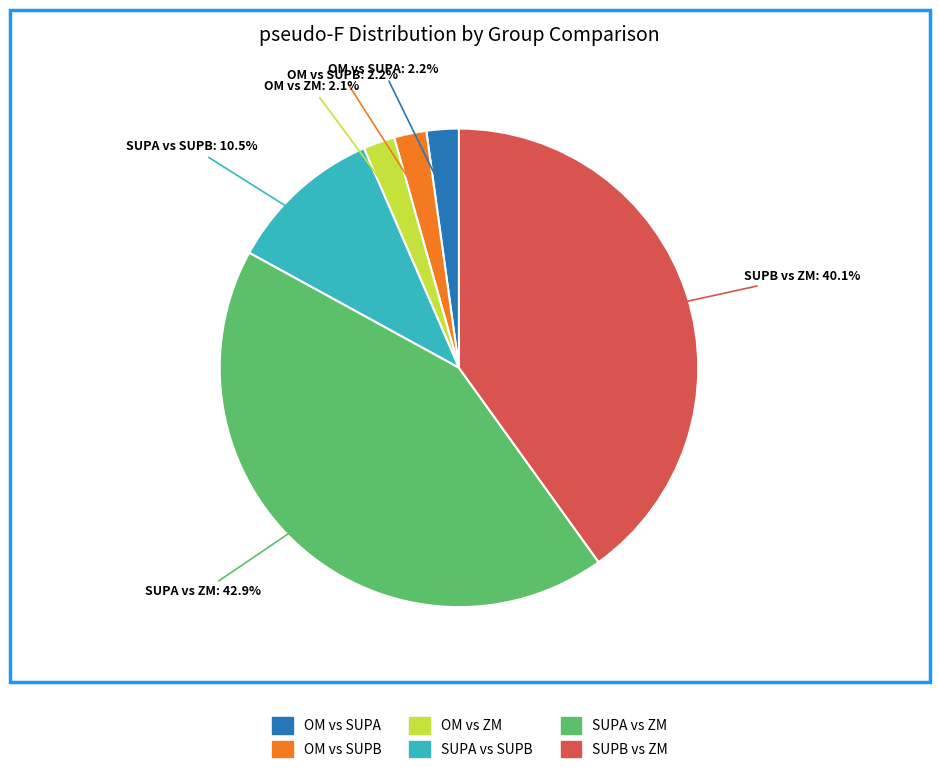

Is there any slice that represents more than half of the pie?

No